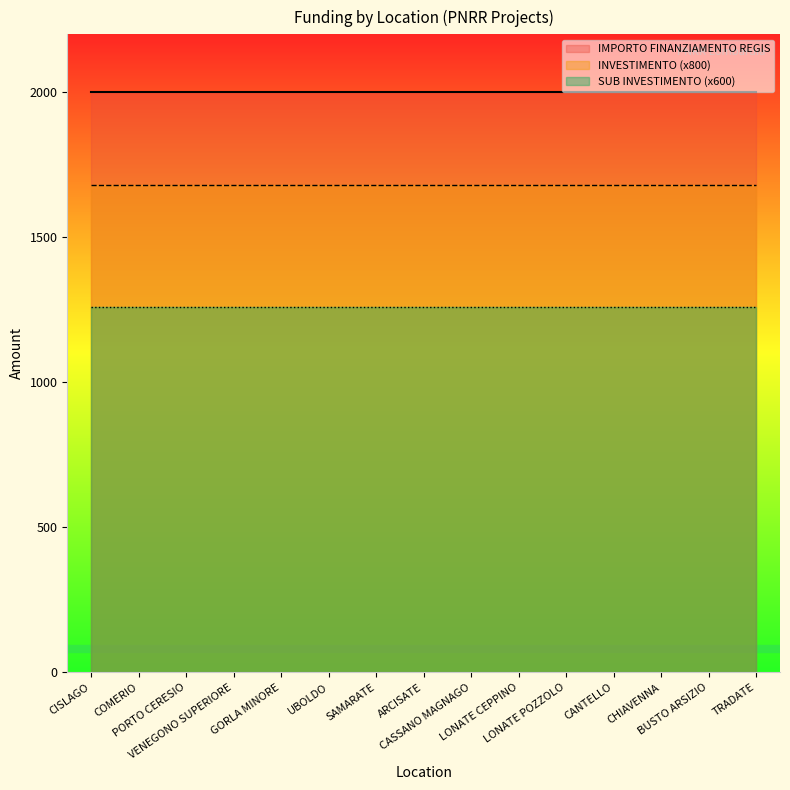

The value of IMPORTO FINANZIAMENTO REGIS at VENEGONO SUPERIORE is 2000.0. True or false?

True